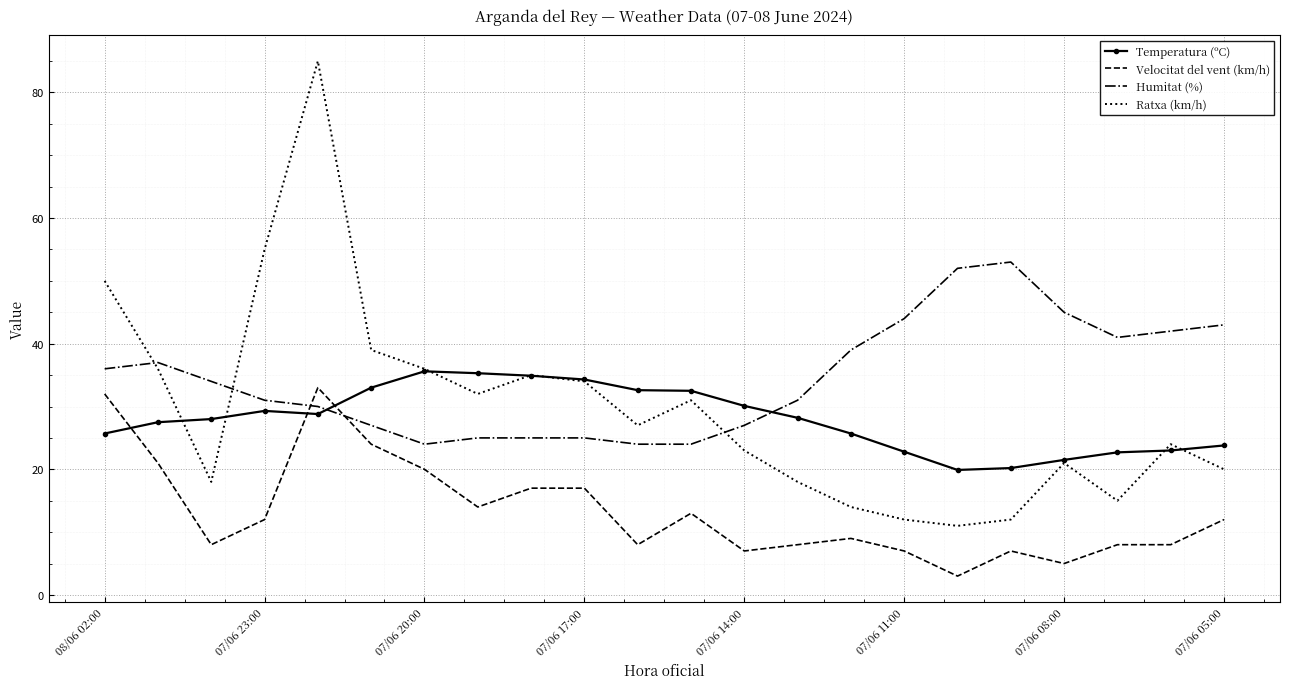

How many times do Temperatura (ºC) and Velocitat del vent (km/h) cross each other?

3